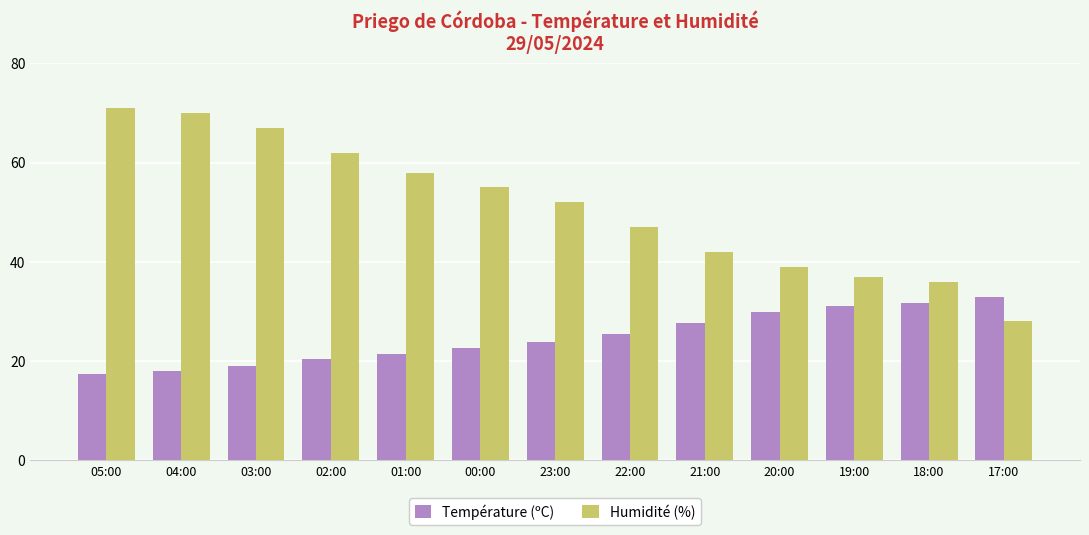

Is the value of Humidité (%) at 17:00 greater than the value of Température (ºC) at 04:00?

Yes